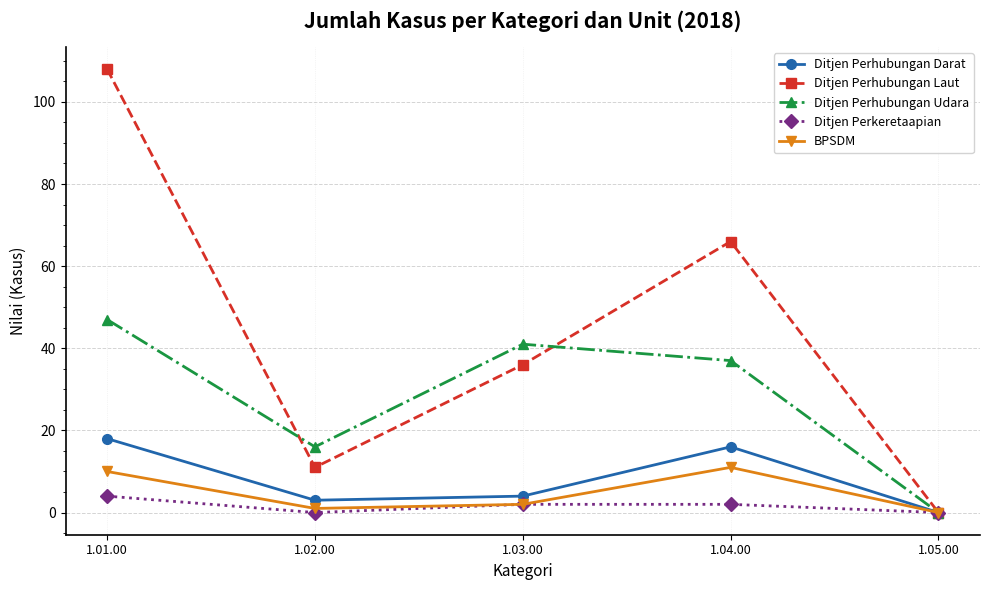

How many lines are shown in the chart?

5